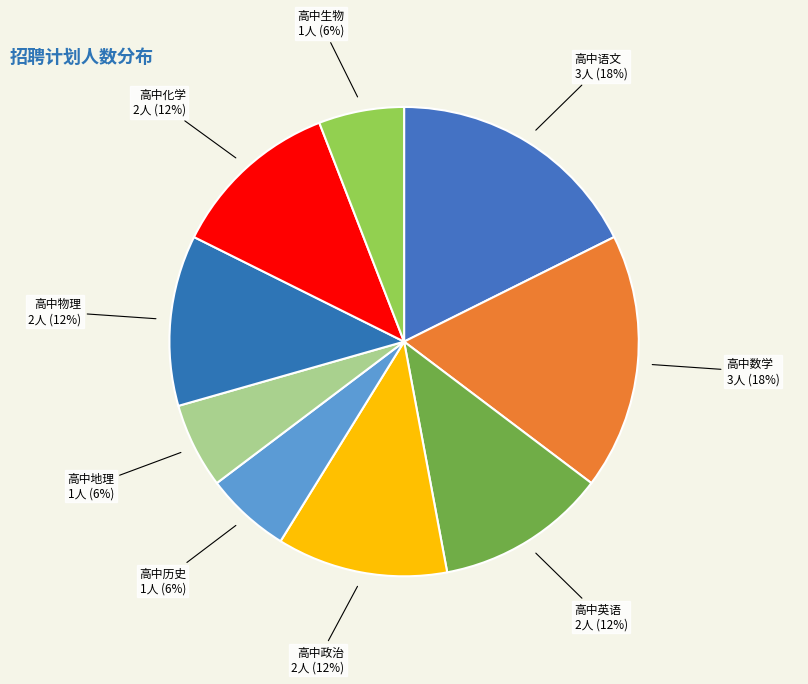

What is the ratio of the value at 高中物理 to the value at 高中化学?

1.0